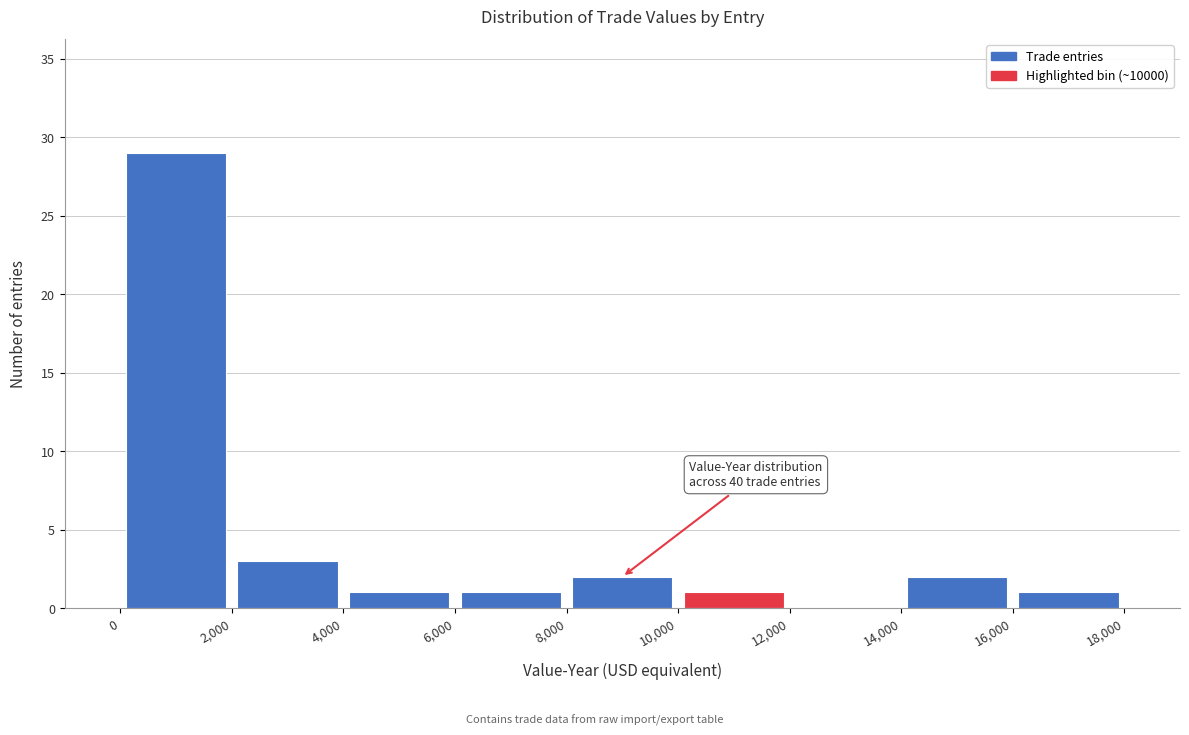

Over which range of the x-axis is the bar tallest?

0 to 2,000